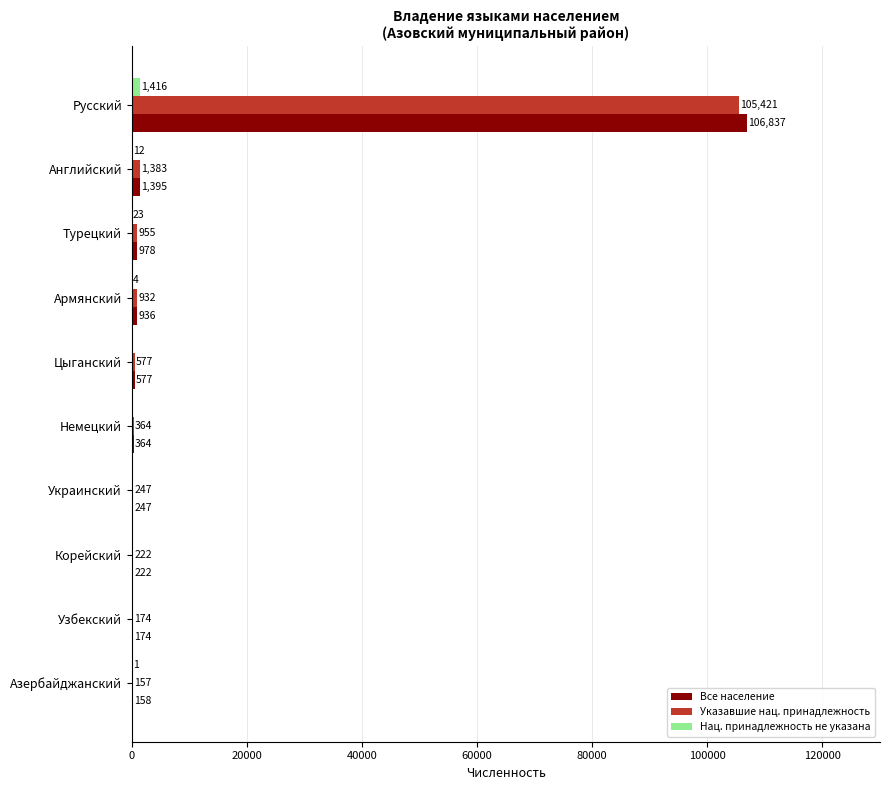

What is the sum of all Нац. принадлежность не указана values?

1456